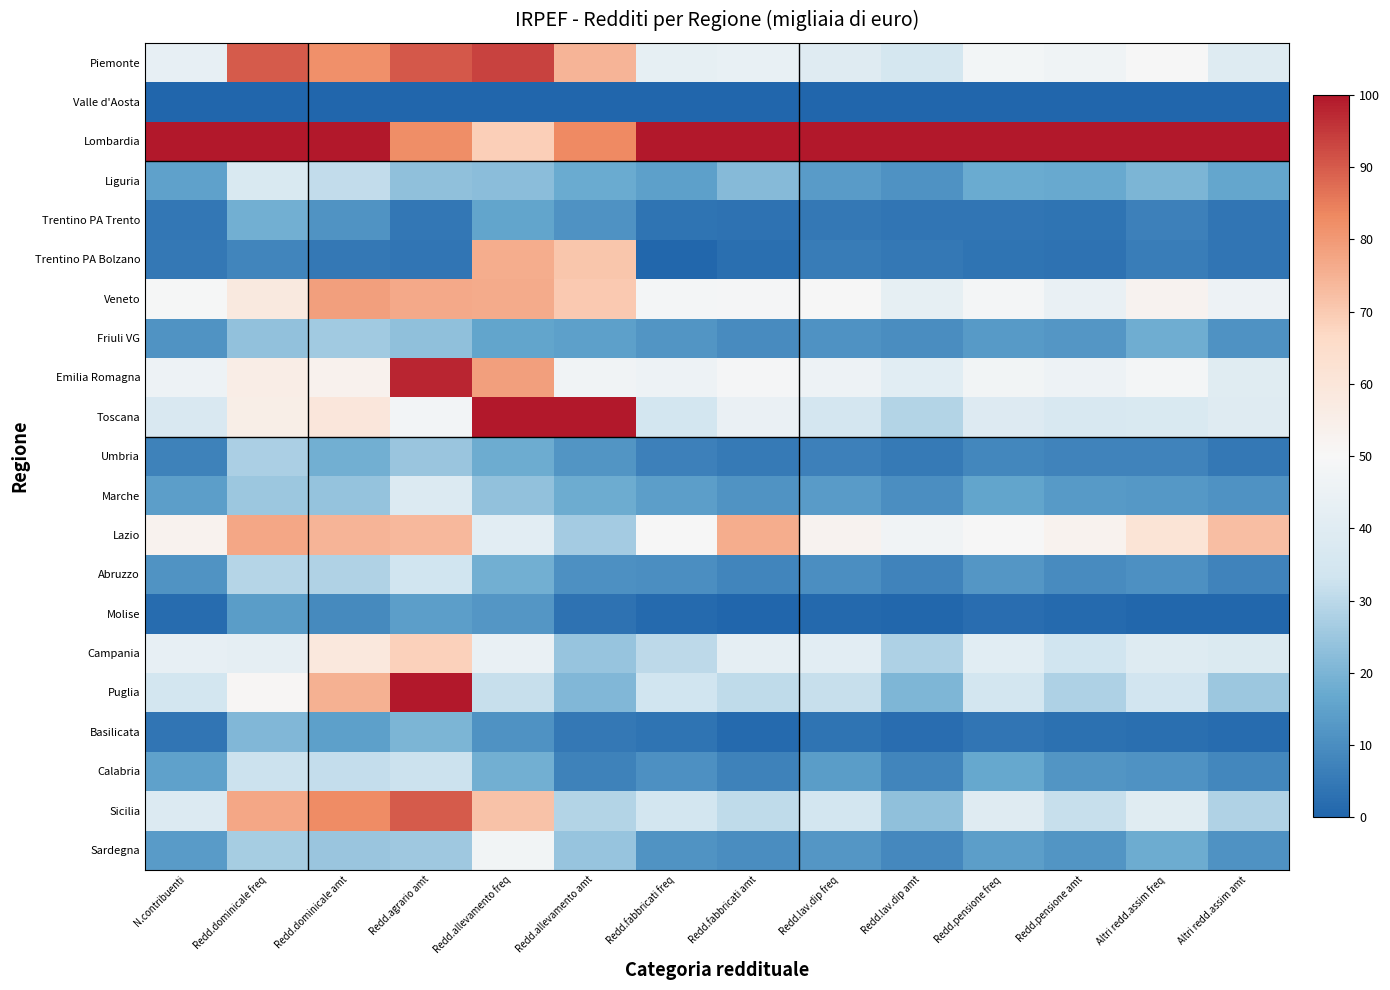

What is the total value across all series at Redd.agrario amt?

972.0